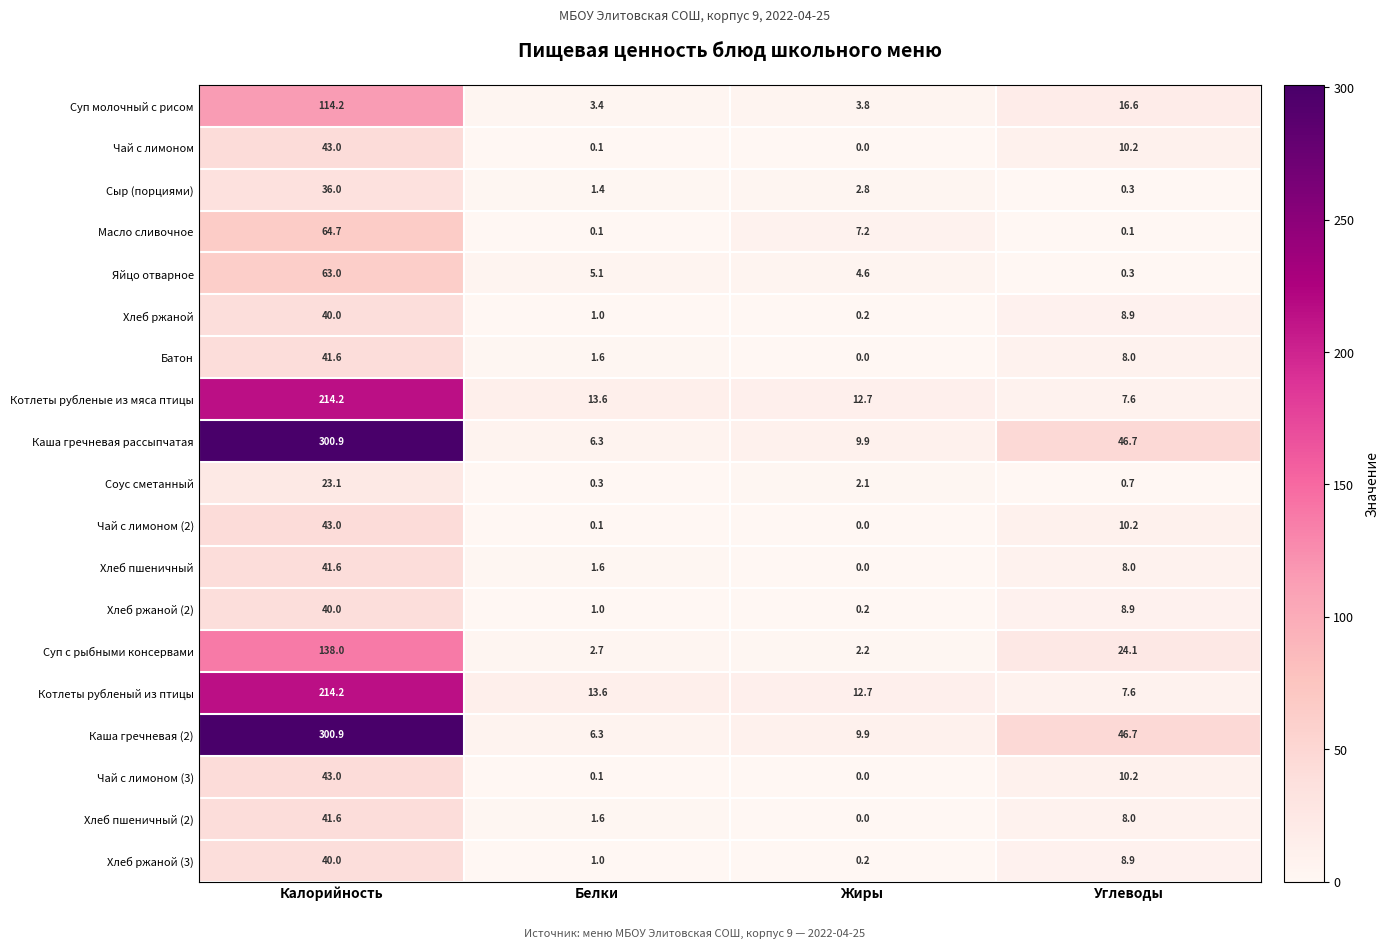

Which label corresponds to the largest value in the chart?

Калорийность